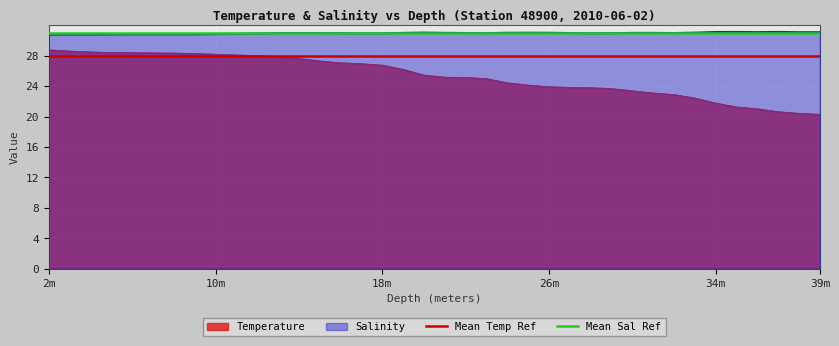

What is the lowest value of the Temperature series?

20.3